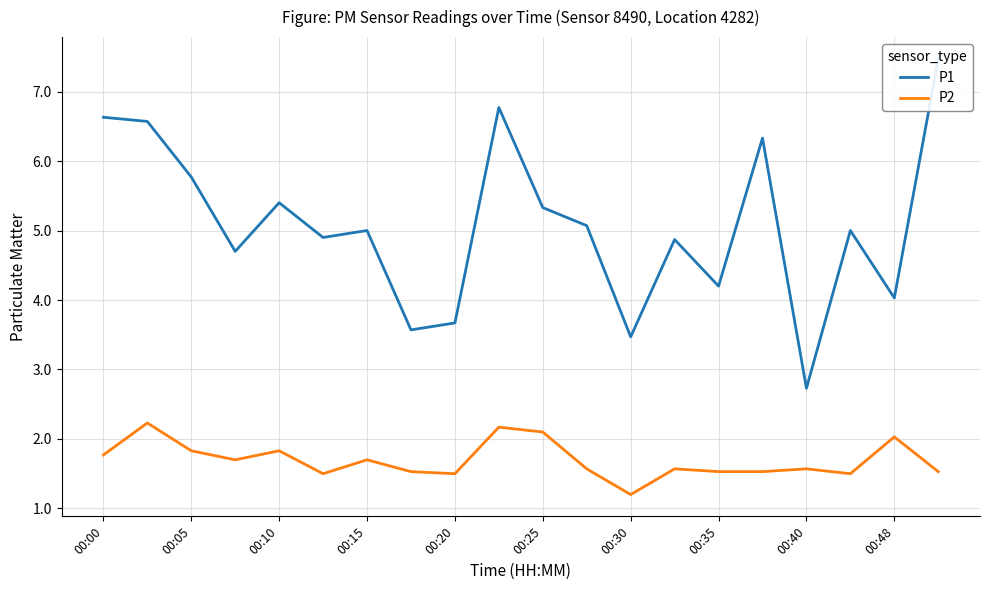

List the series in order of their overall mean, lowest first.

P2, P1